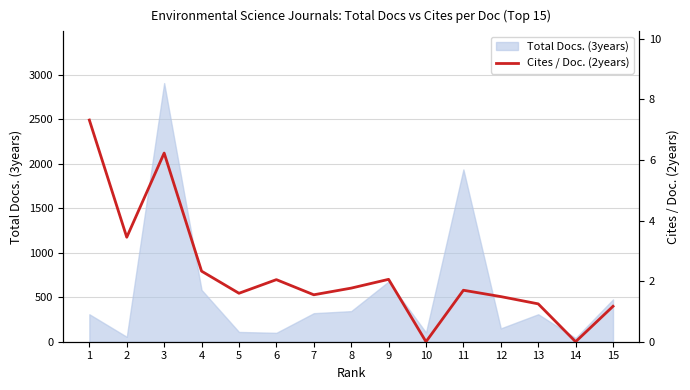

What is the sum of all values?

34.0